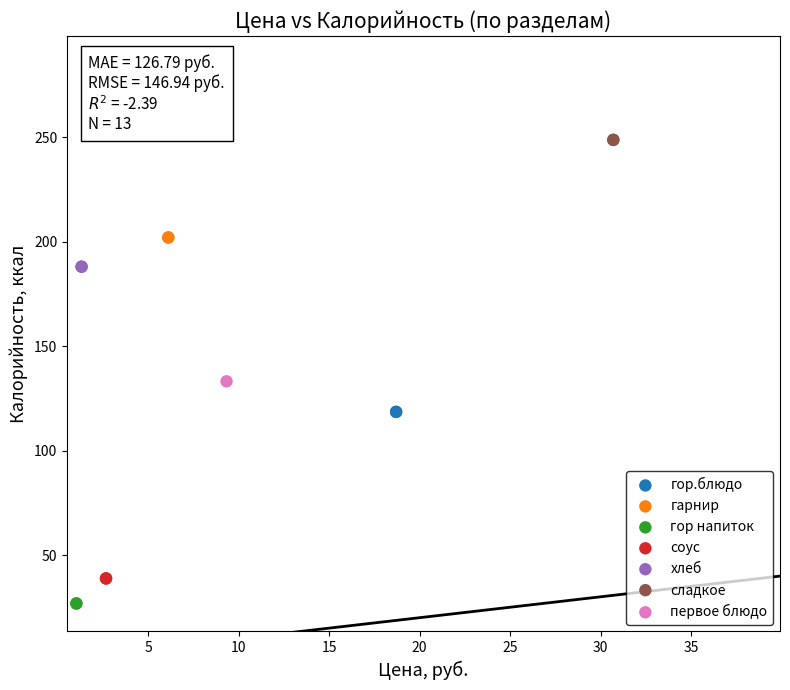

What are all the series names shown in the legend?

гор.блюдо, гарнир, гор напиток, соус, хлеб, сладкое, первое блюдо